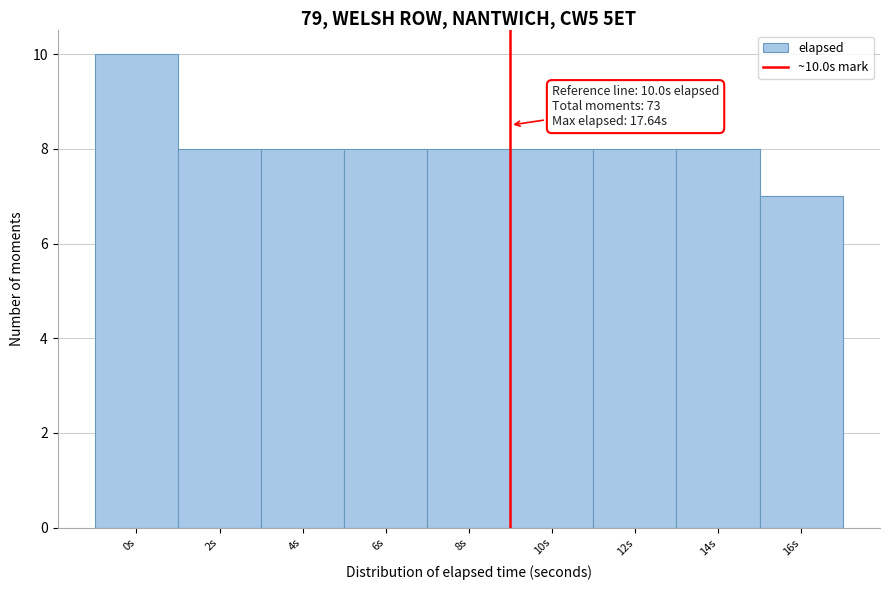

Reading left to right, extract all data points from this chart.

10	8	8	8	8	8	8	8	7